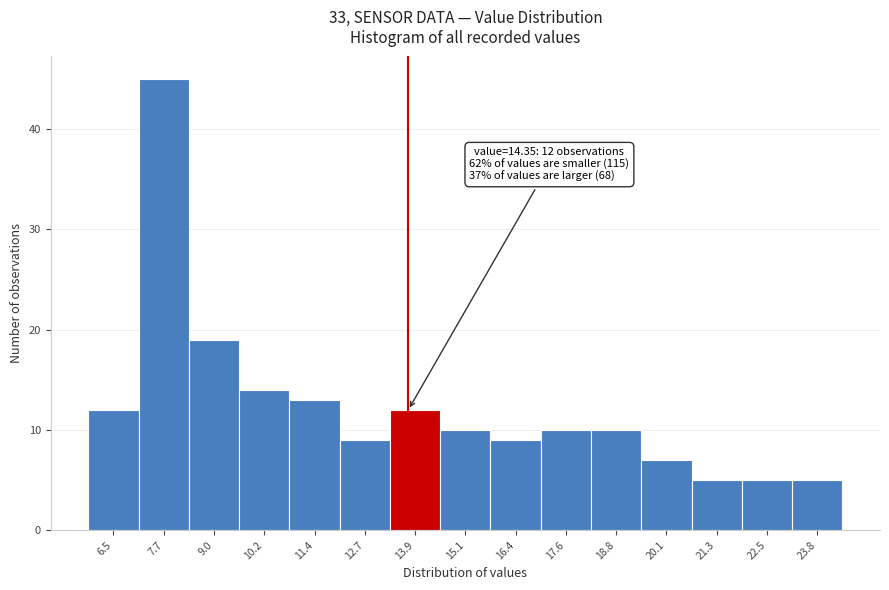

Reading left to right, transcribe all the data shown in this chart.

6.5=12	7.7=45	9.0=19	10.2=14	11.4=13	12.7=9	13.9=12	15.1=10	16.4=9	17.6=10	18.8=10	20.1=7	21.3=5	22.5=5	23.8=5